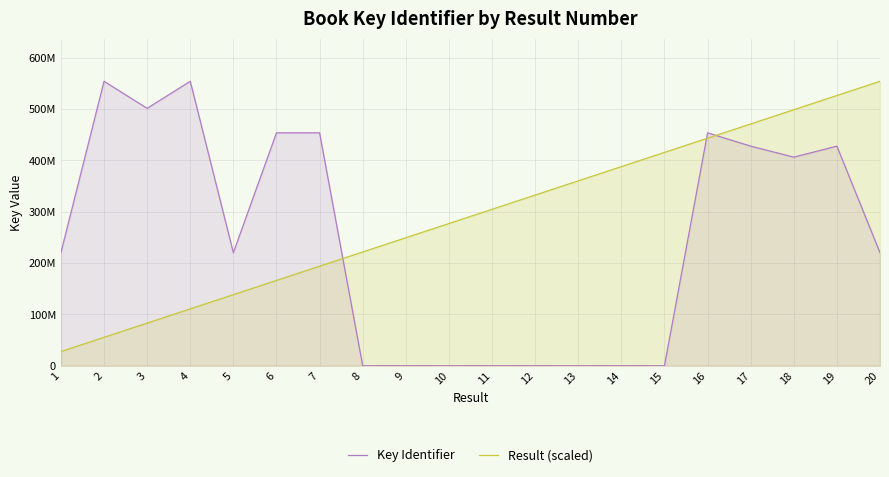

How many categories are shown in the chart?

20